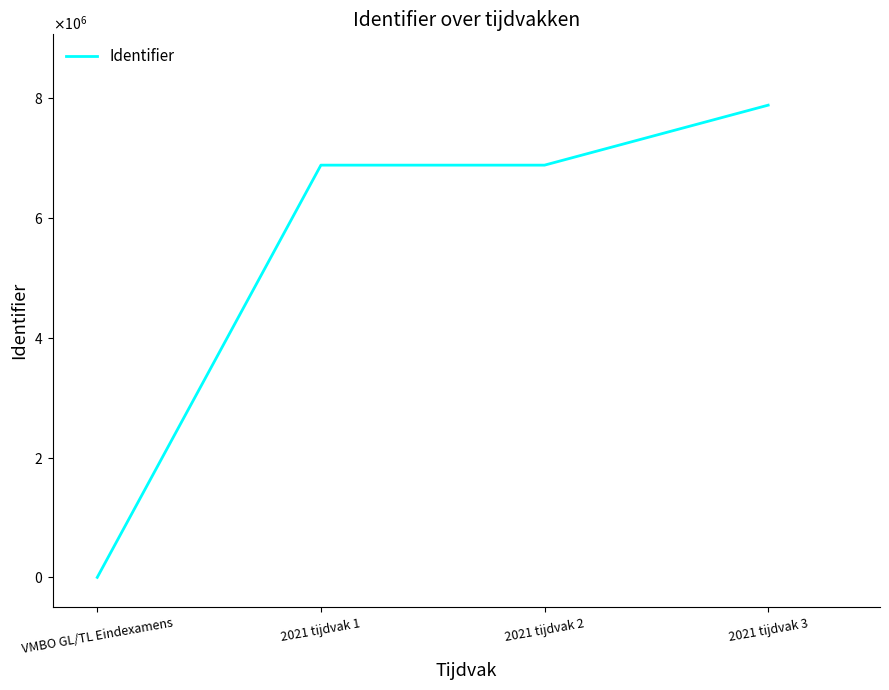

The chart shows a value of 0 at VMBO GL/TL Eindexamens. True or false?

True